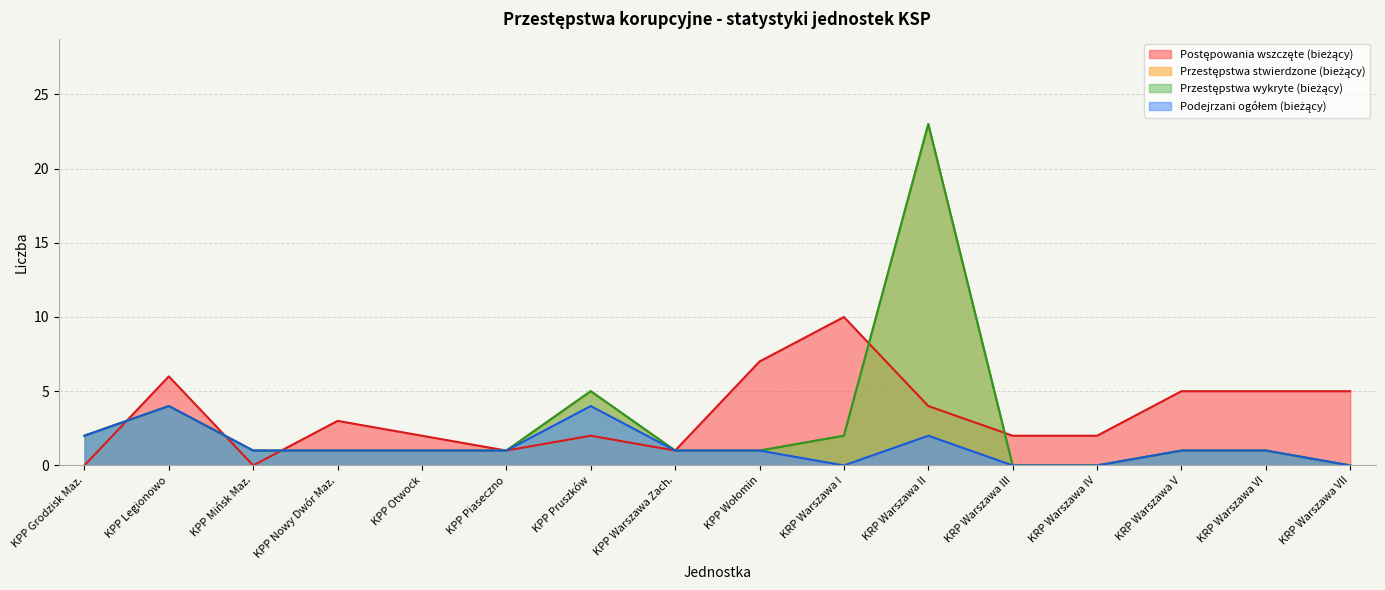

True or false: Przestępstwa wykryte (bieżący) has a value of 1 at KPP Piaseczno.

True